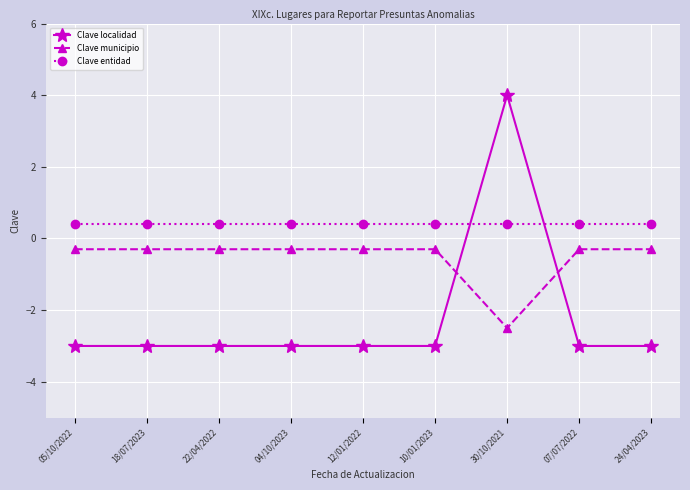

What are all the series names shown in the legend?

Clave localidad, Clave municipio, Clave entidad